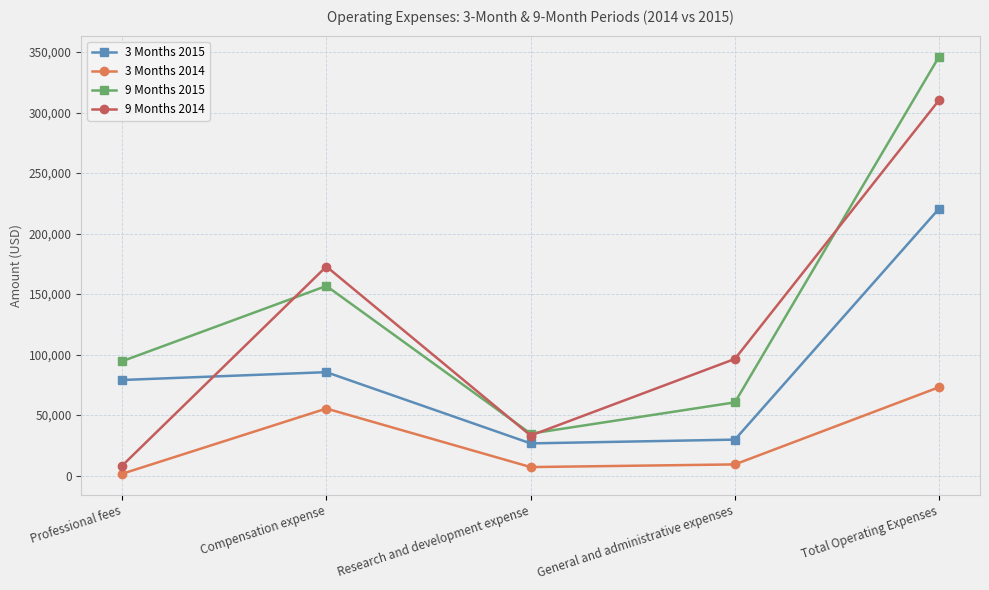

How many series are shown in this chart?

4